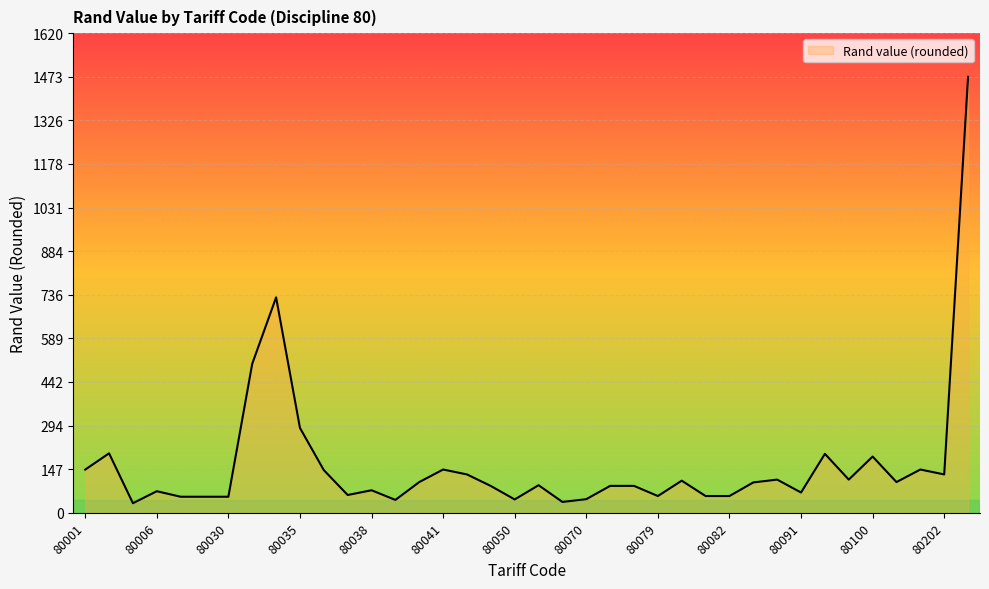

Does the chart display data point markers on the line(s)?

No